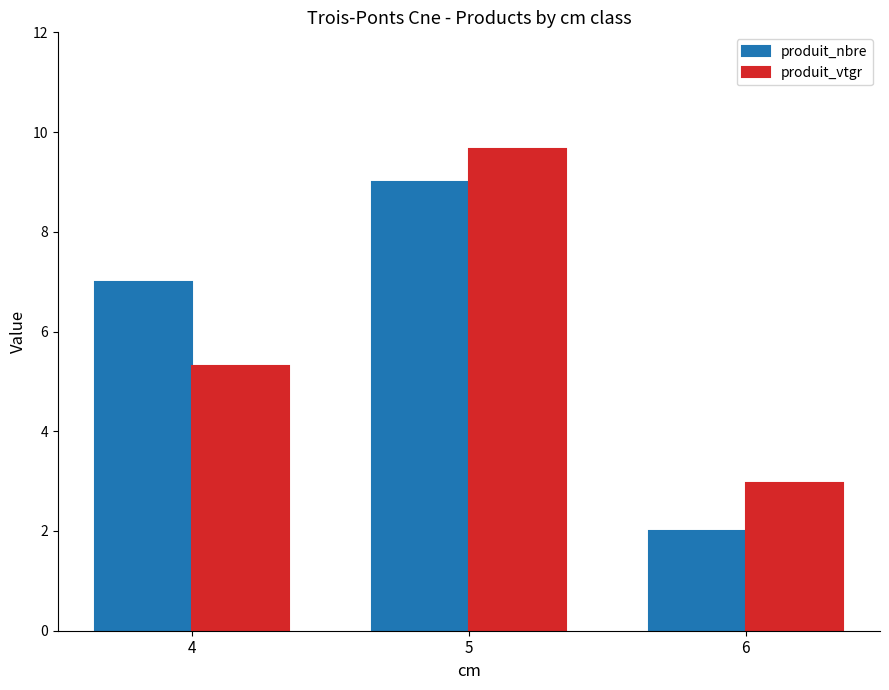

What is the value of the produit_vtgr bar at the 1st from the left?

5.3